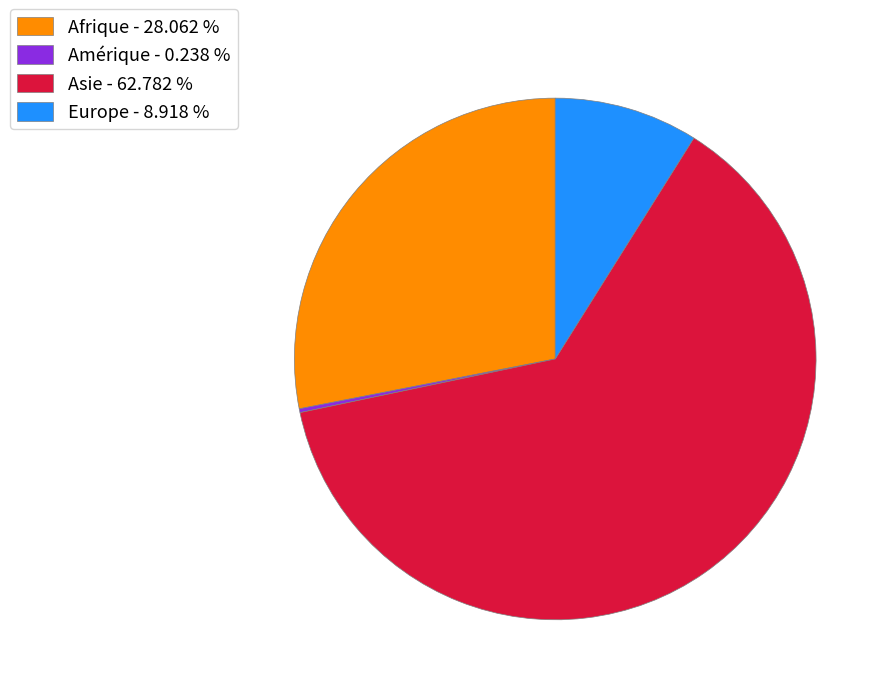

Which category accounts for the majority?

Asie - 62.782 %